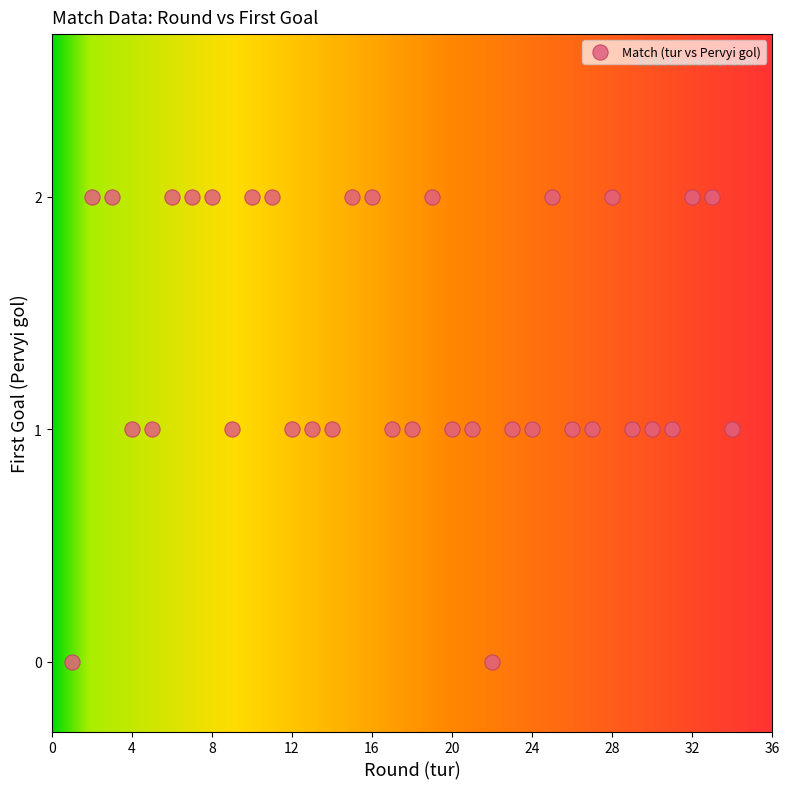

What is the range of X values (max minus min)?

33